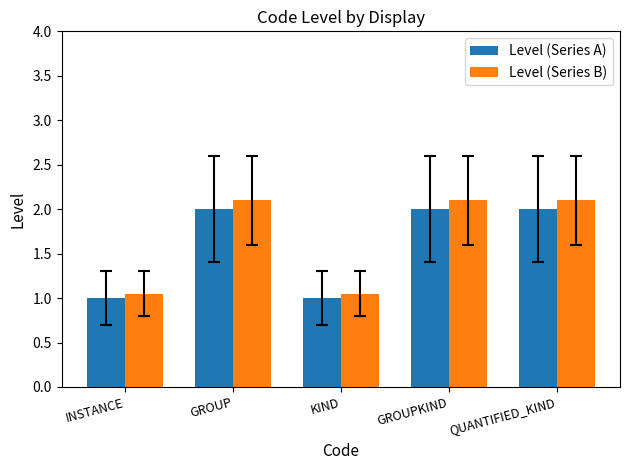

Count the number of categories in the chart.

5